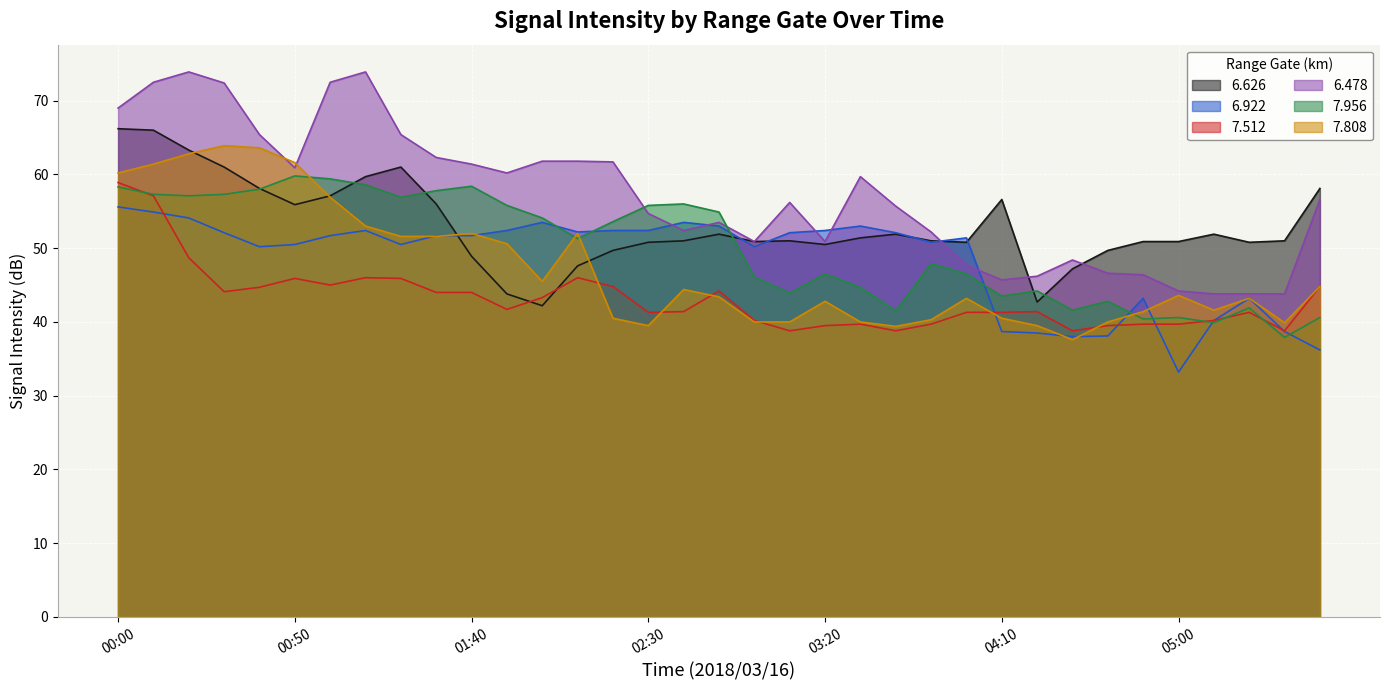

What is the label of the 17th point from the right?

03:00